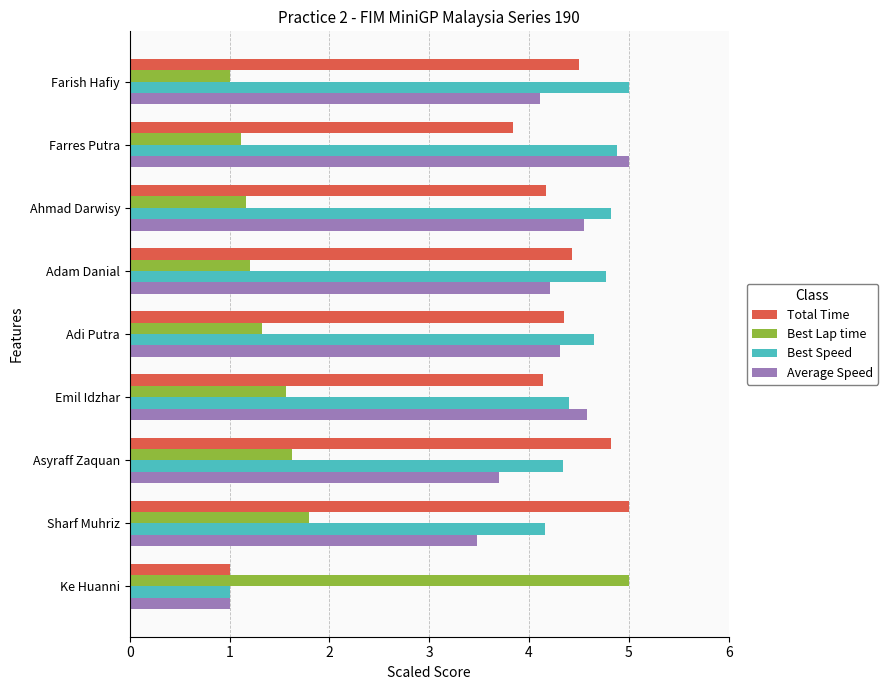

What is the lowest value of the Average Speed series?

1.0